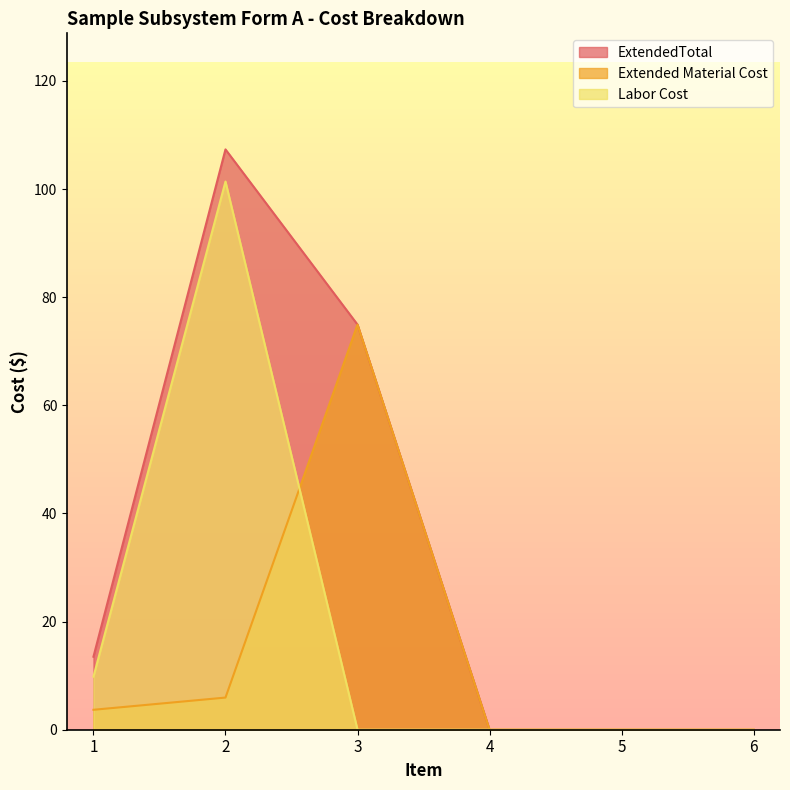

What is the total value across all series at 3?

149.9